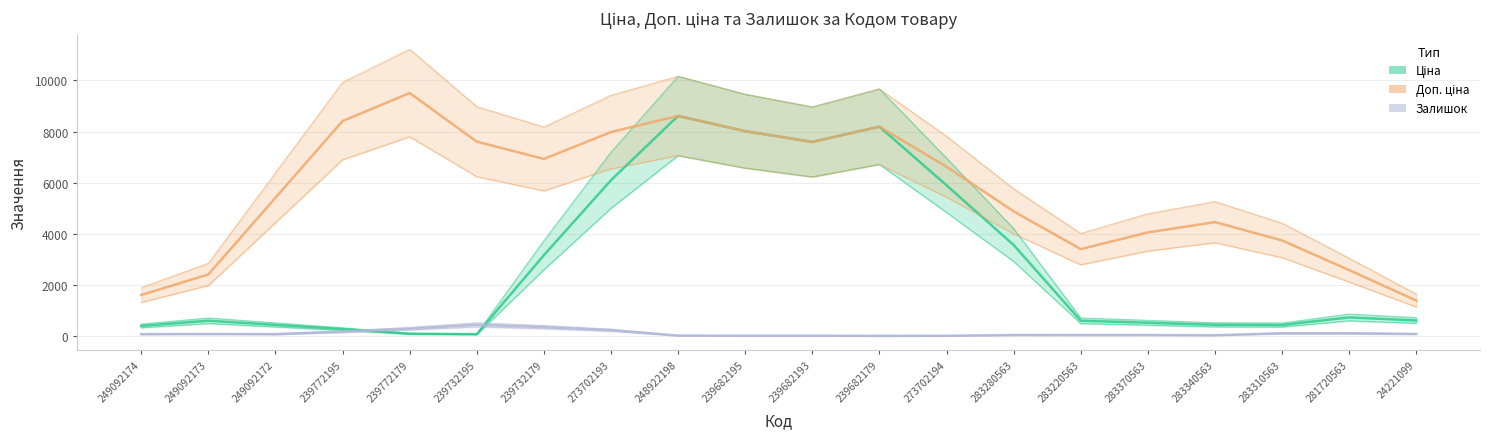

How many data points in Залишок are less than 21?

10